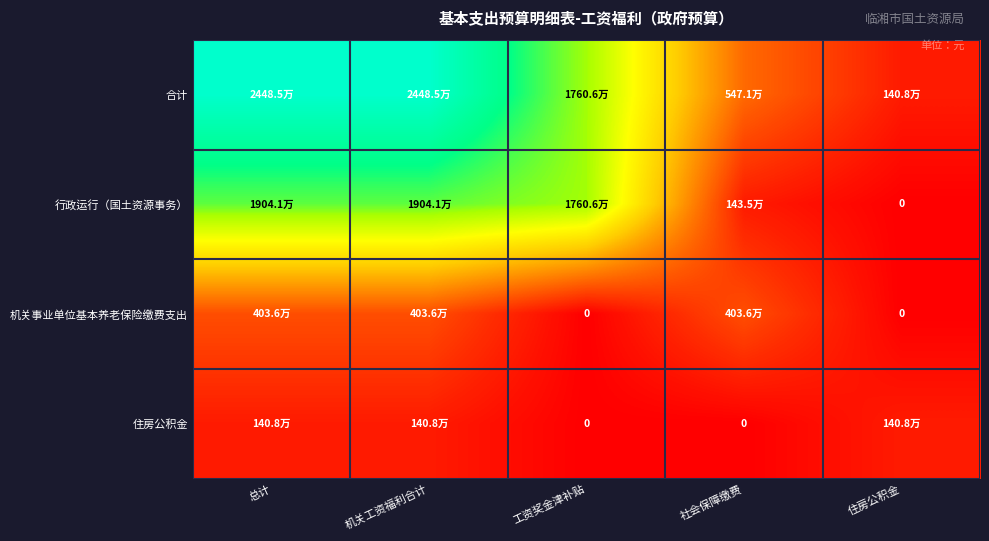

Between 总计 and 社会保障缴费, which is larger?

总计